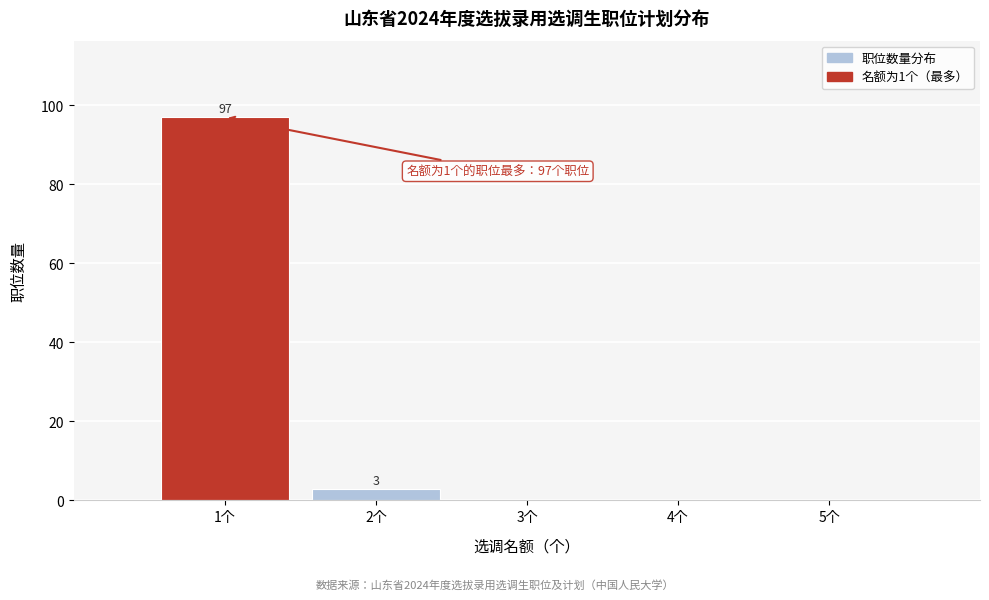

Which range on the x-axis has the tallest bar?

0.5 to 1.5